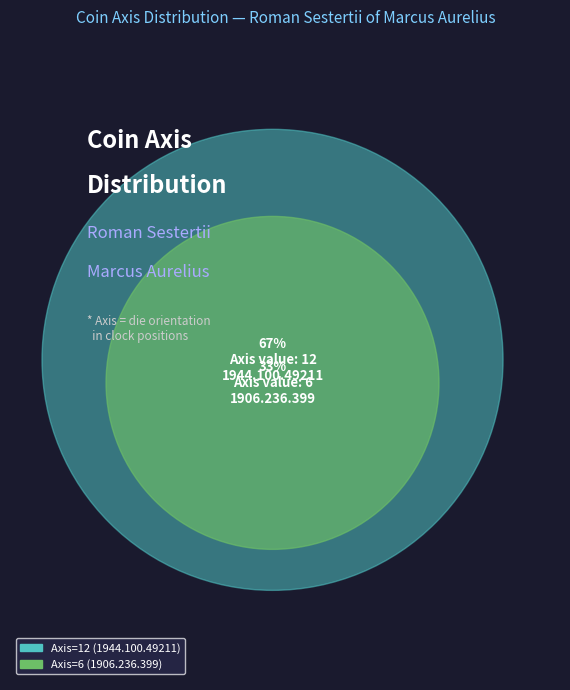

What portion of the pie excludes 1944.100.49211 (Axis=12)?

33.3%